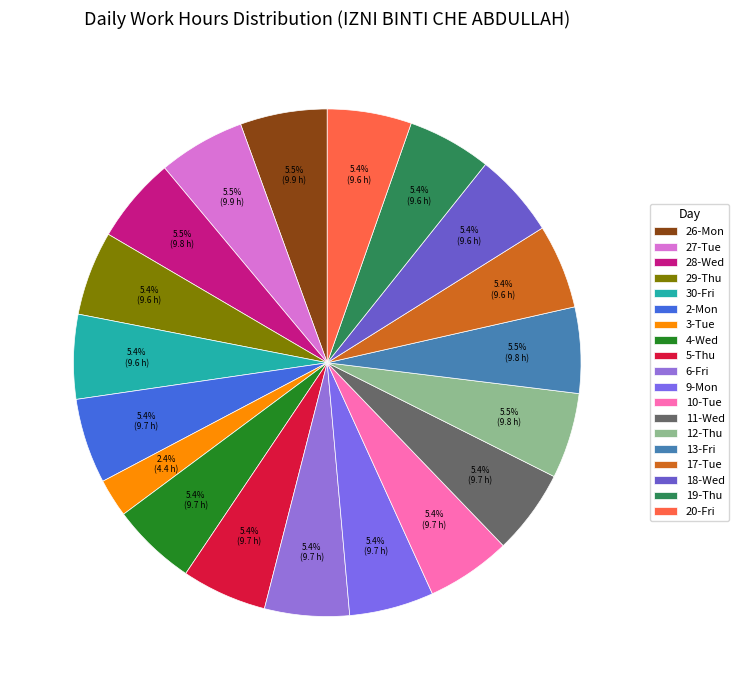

Approximately how many times larger is the value at 11-Wed compared to 17-Tue?

1.0